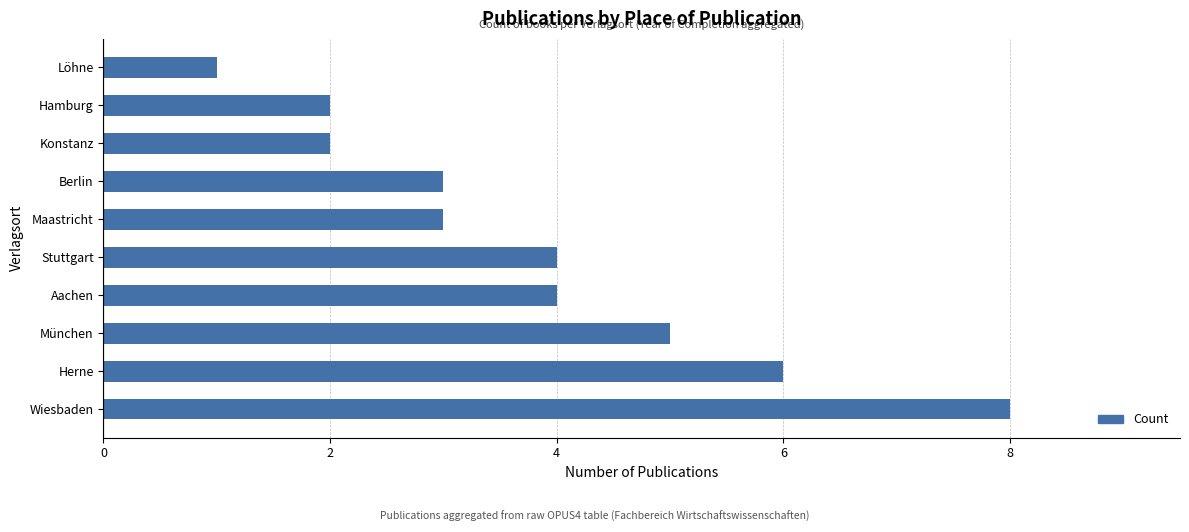

Approximately how many times larger is the value at München compared to Maastricht?

1.7